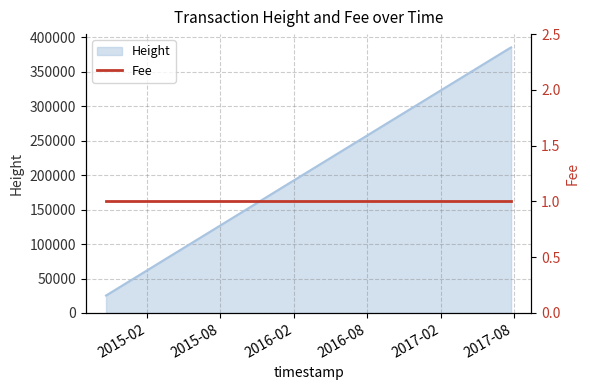

The value at 2017-07-23 22:28:45 is 384897. True or false?

True